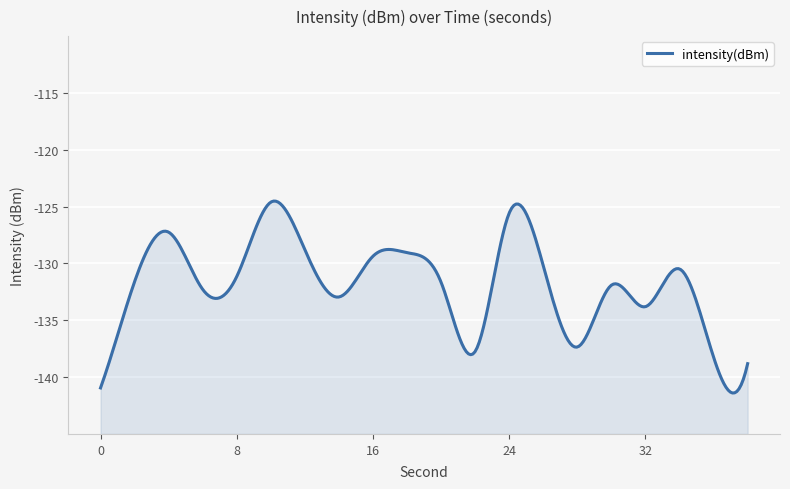

Reading left to right, what are all the values shown in this chart?

0=-141.0	2=-131.6	4=-127.2	6=-132.3	8=-131.1	10=-124.6	12=-128.8	14=-132.9	16=-129.4	18=-129.1	20=-131.7	22=-137.7	24=-125.6	26=-130.2	28=-137.4	30=-131.9	32=-133.8	34=-130.5	36=-138.2	38=-138.8